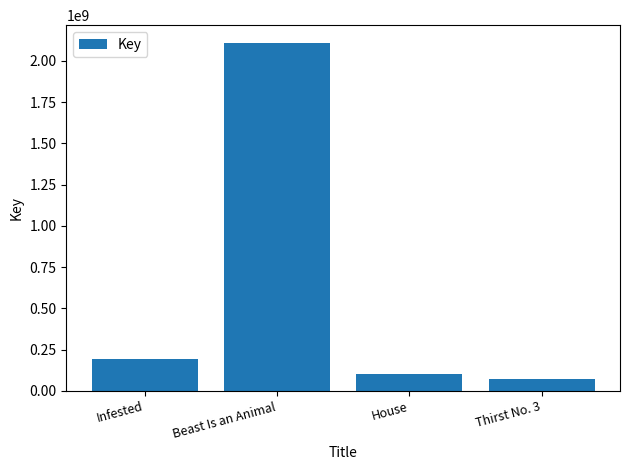

Reading right to left, transcribe all the data shown in this chart.

73548272	100274736	2110986893	194271949